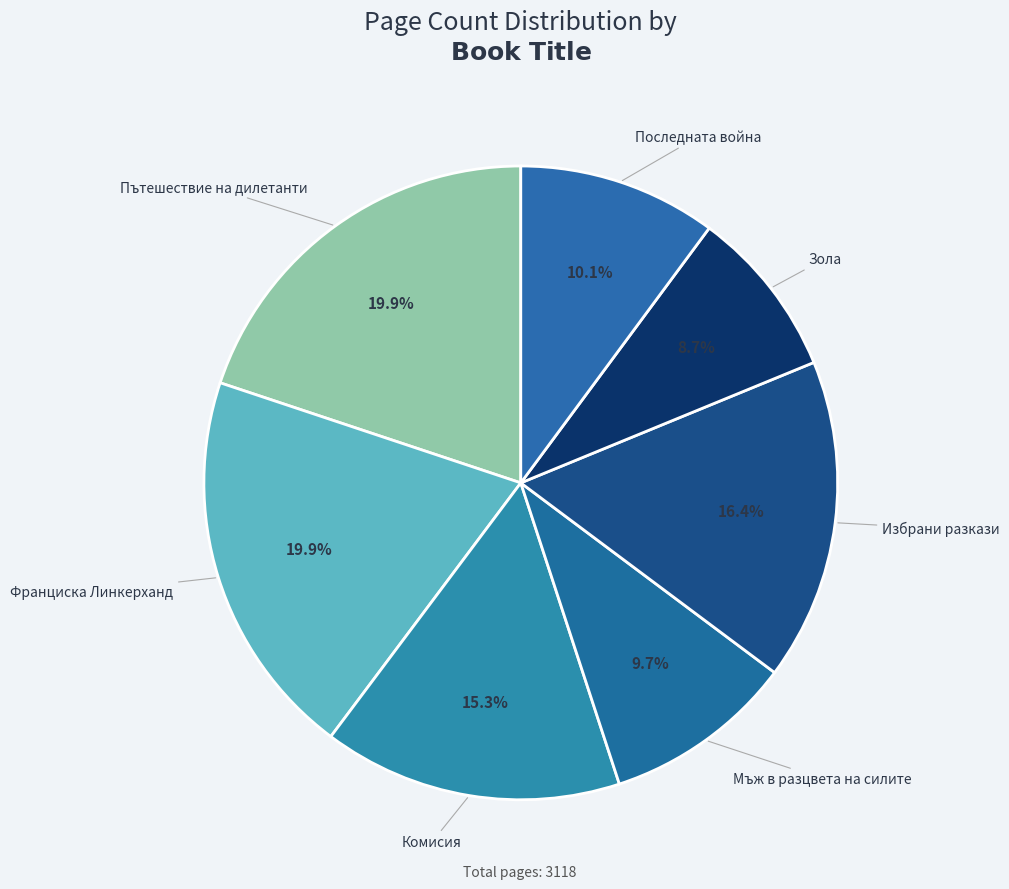

Is it true that Зола is 1% of the pie?

False